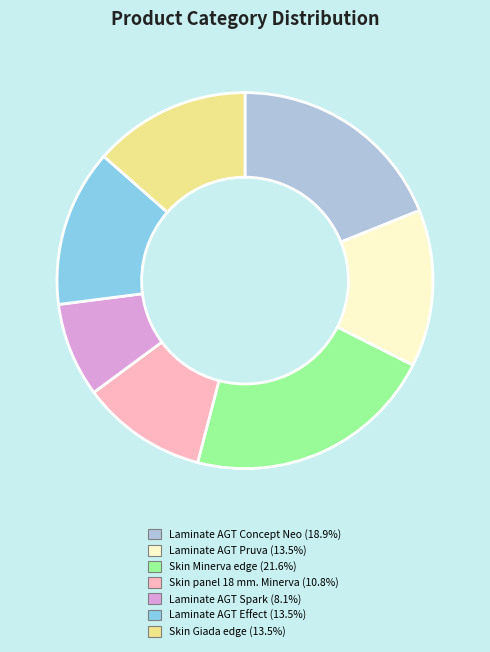

Does any single category account for the majority?

No